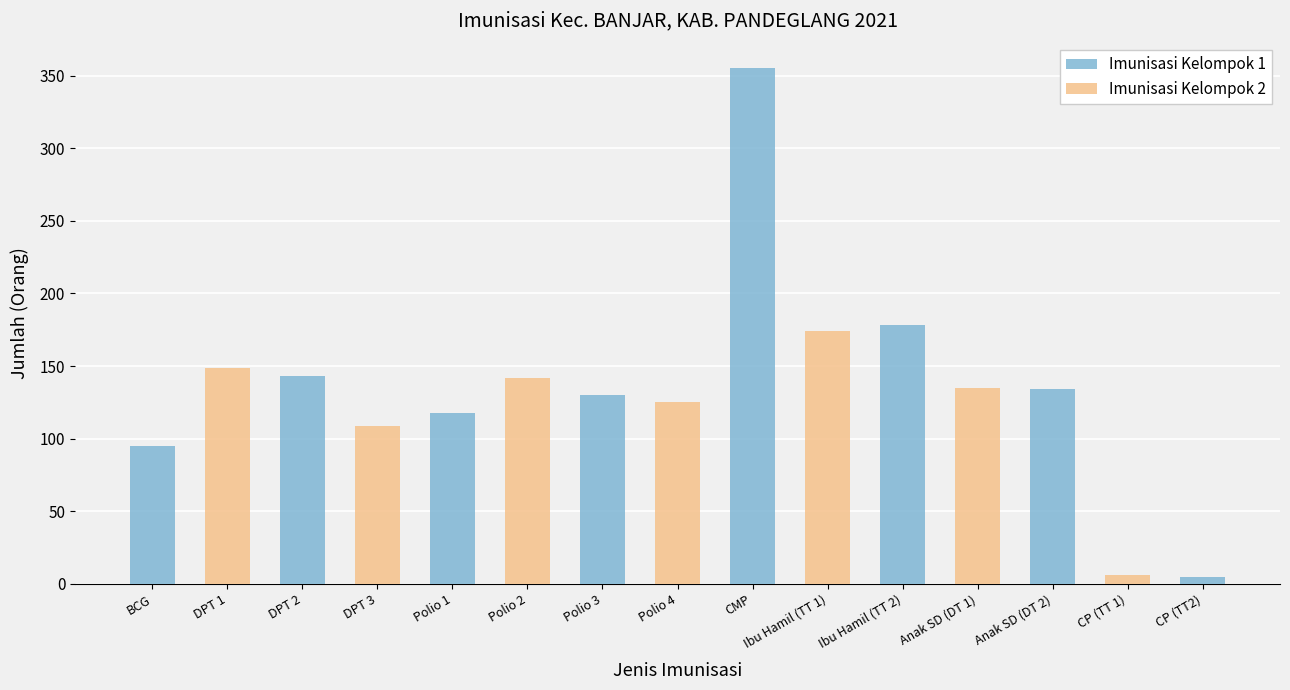

What is the sum of the values at CP (TT2) and CMP?

360